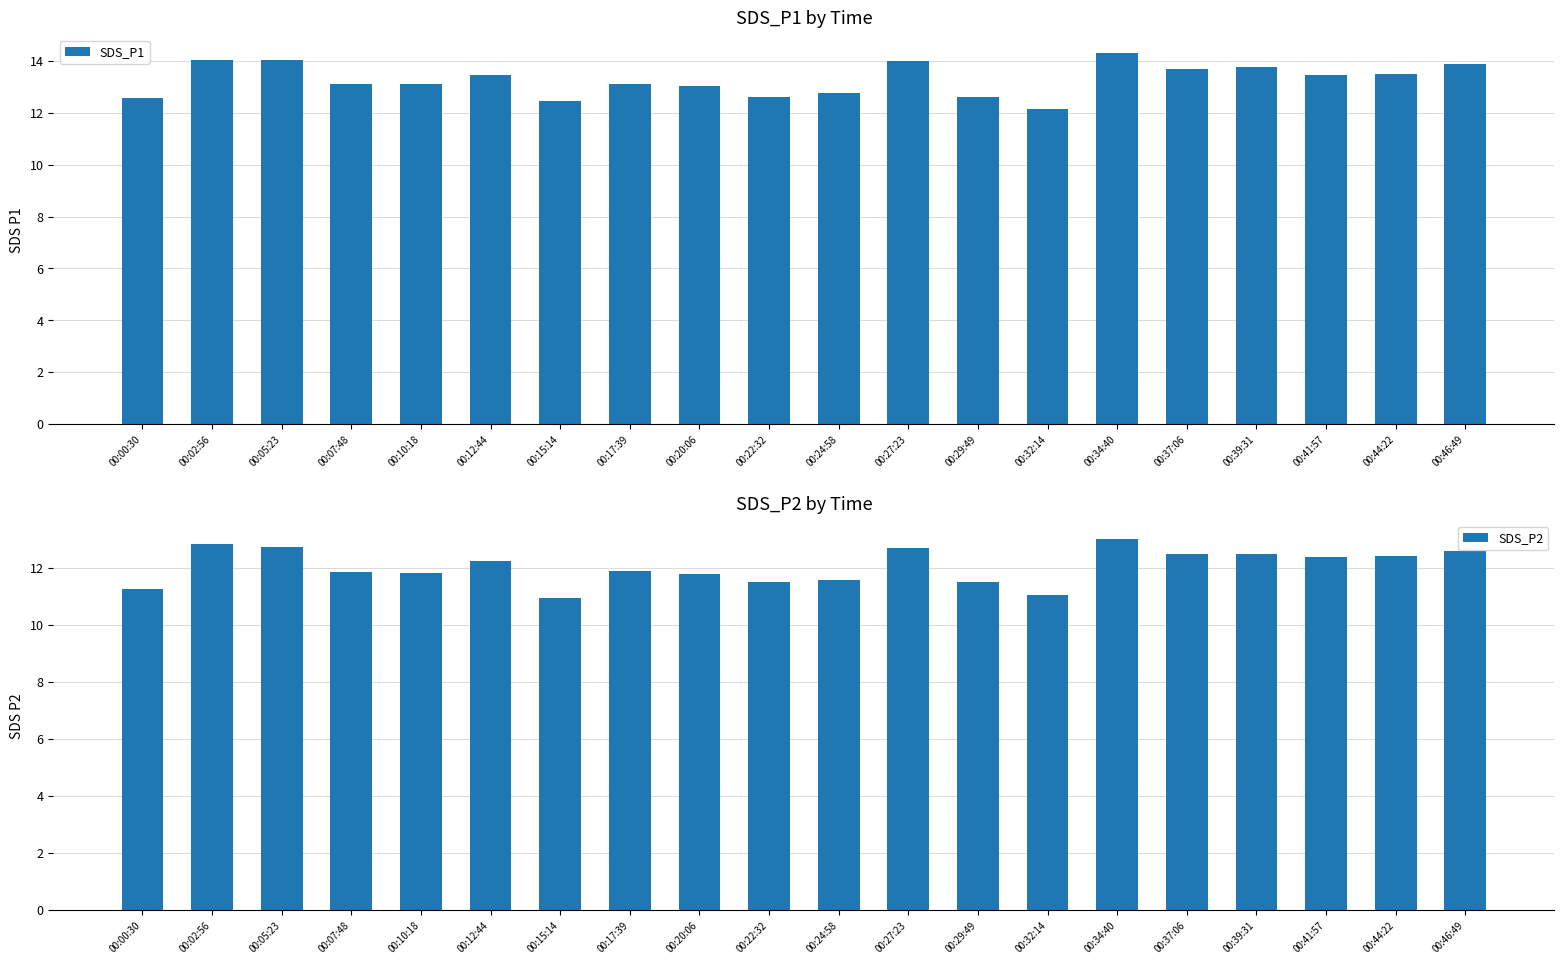

At which label is SDS_P1 closest to 13?

00:20:06